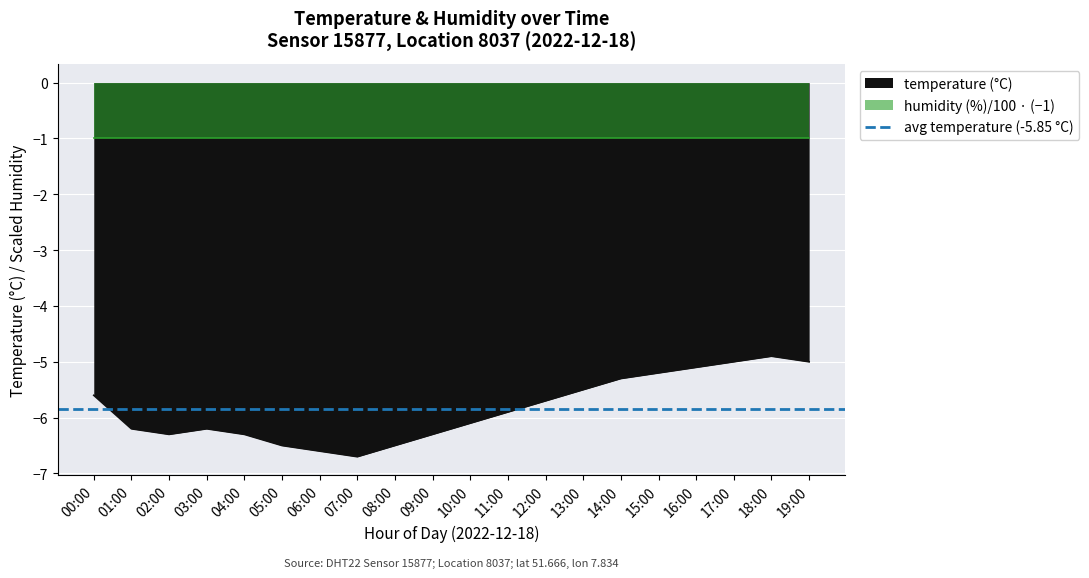

At which label is the value closest to -5?

17:00